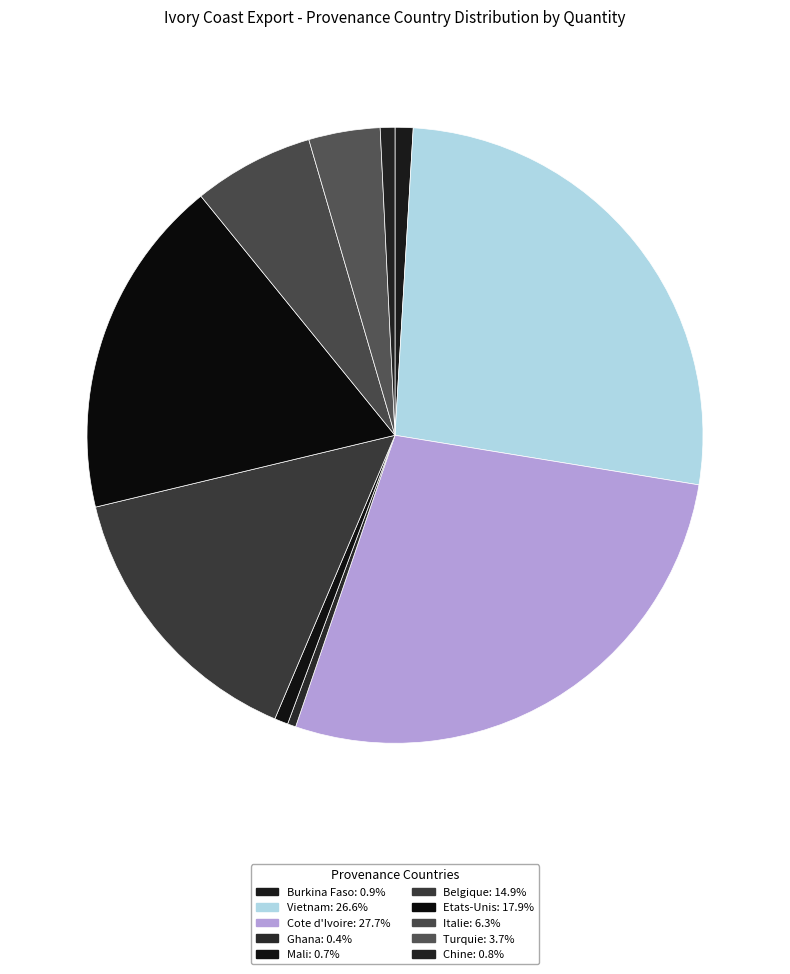

What is the smallest slice in the pie chart?

Ghana